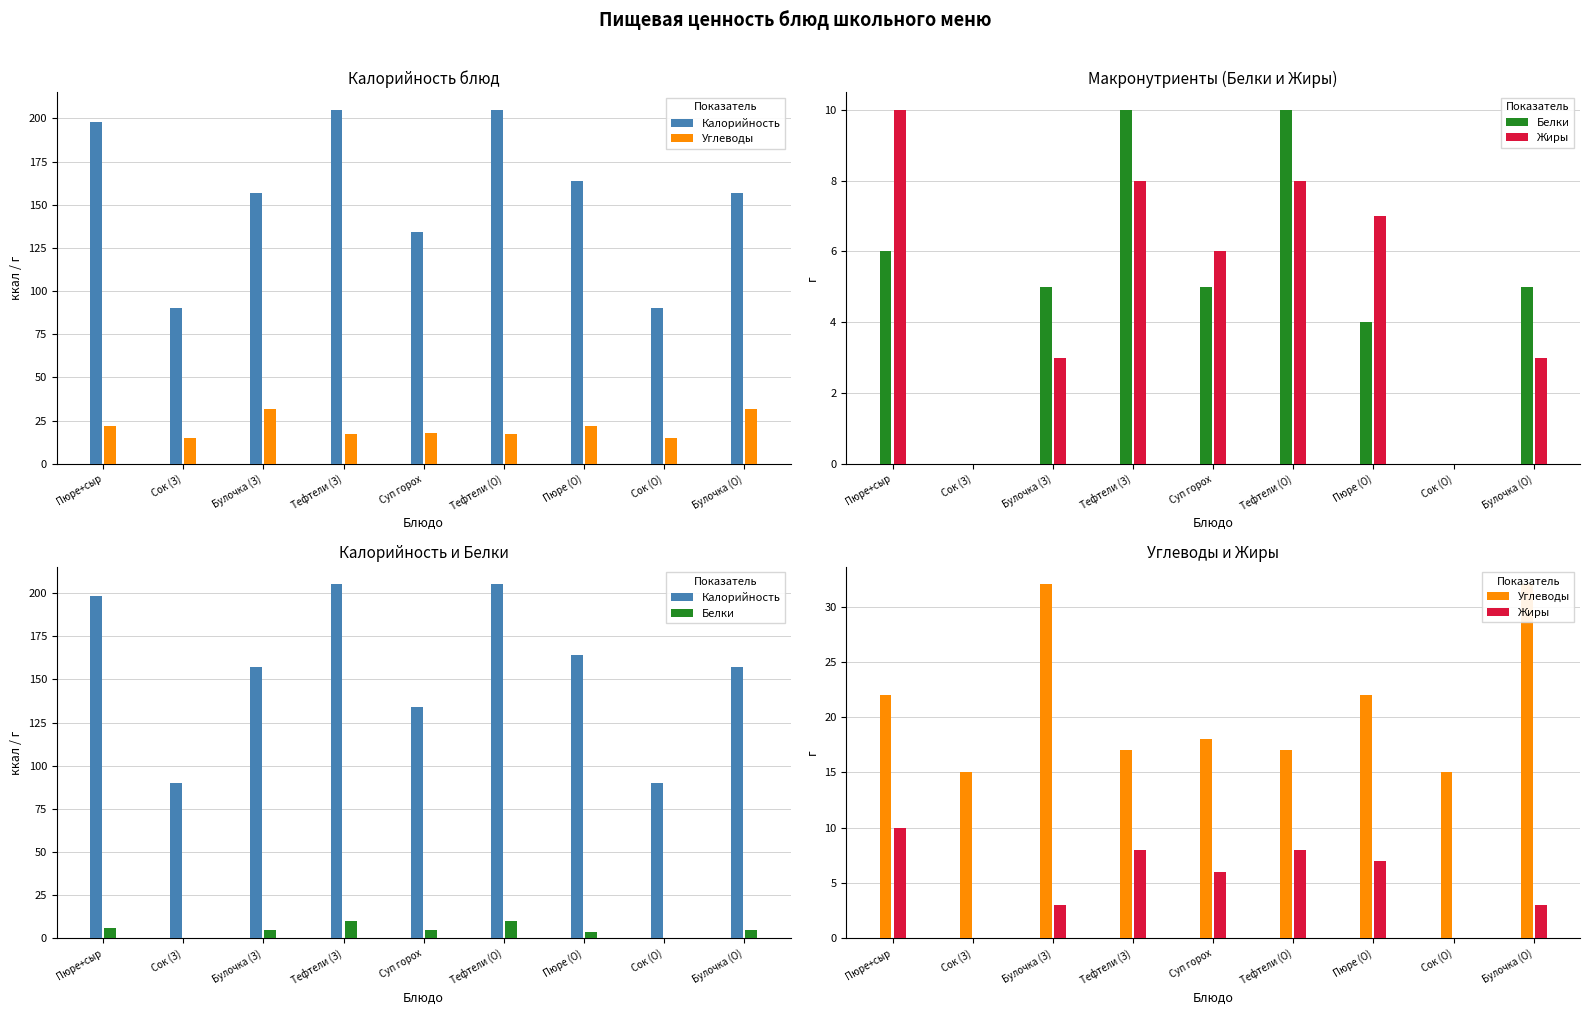

Between Булочка (З) and Булочка (О), which is larger?

Булочка (З)